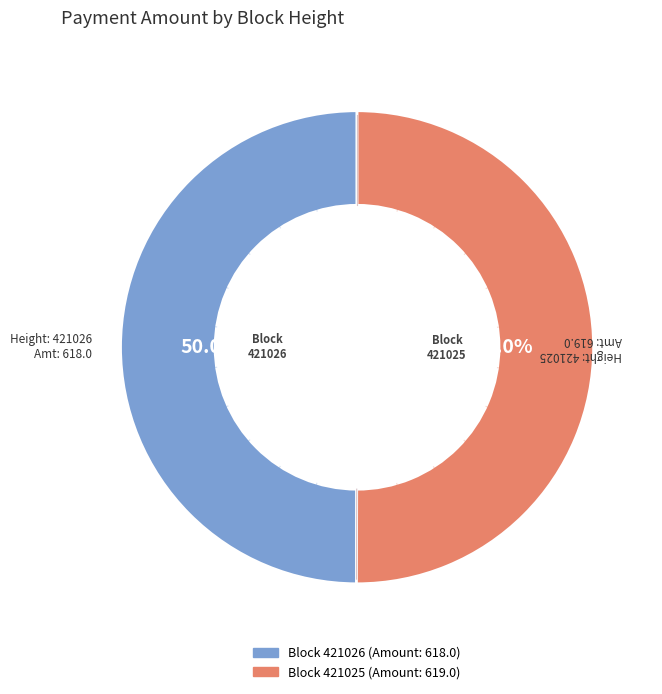

How many slices are in this pie chart?

2